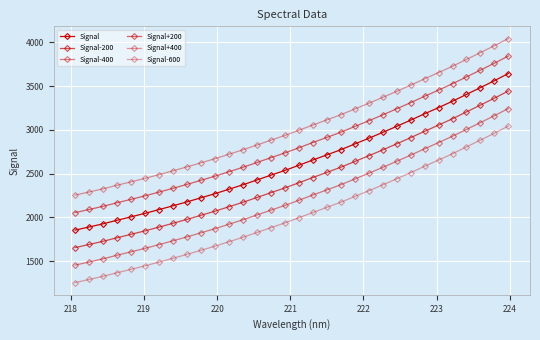

Is this an area chart (filled region under the line)?

No